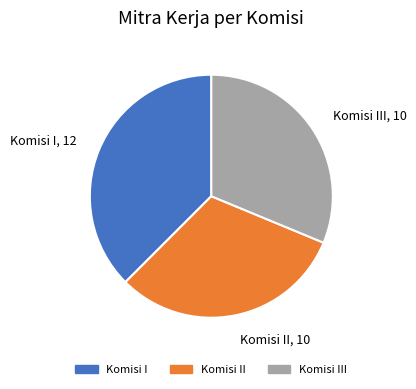

Is Komisi III the majority of the pie?

No